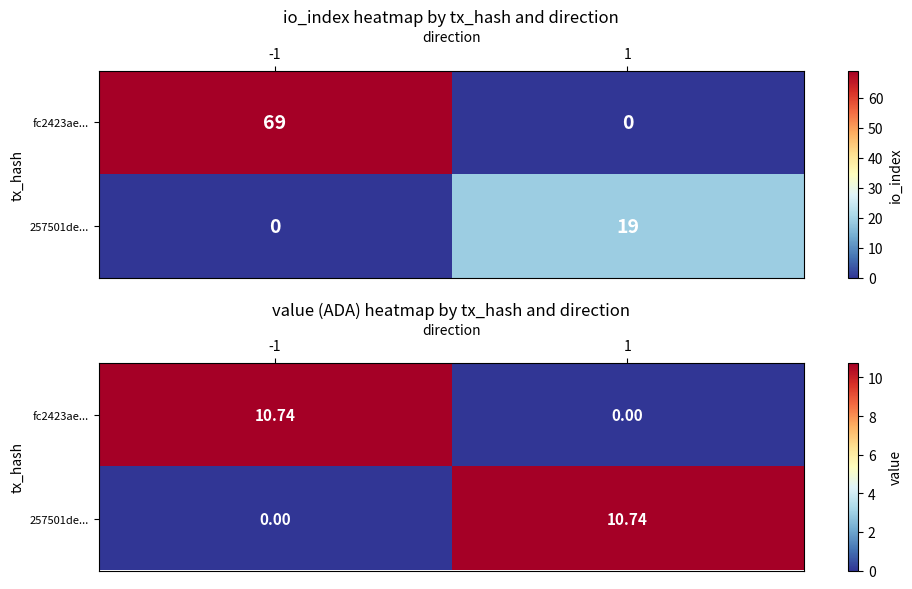

Is it true that fc2423ae... equals 16.9 at -1?

False